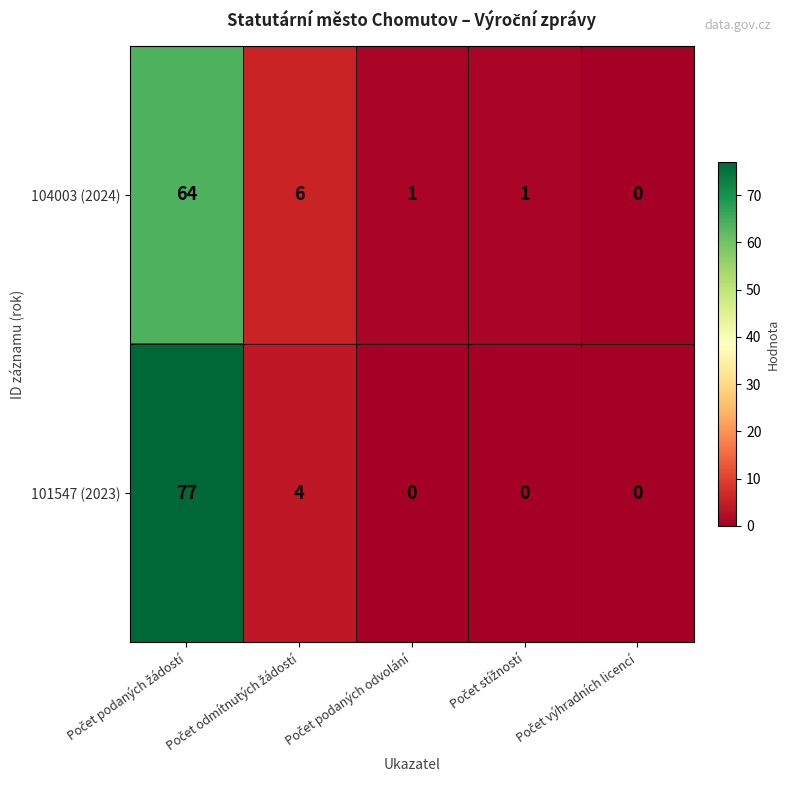

Rank the series by their average value, from highest to lowest.

101547 (2023), 104003 (2024)